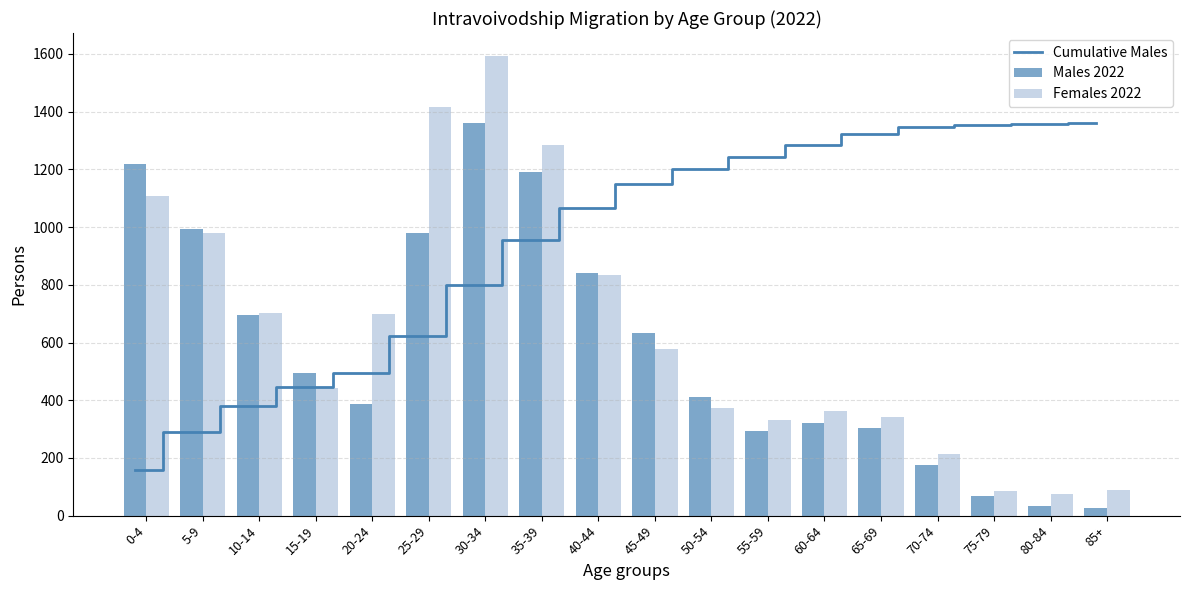

What is the label of the 3rd bar from the right?

75-79